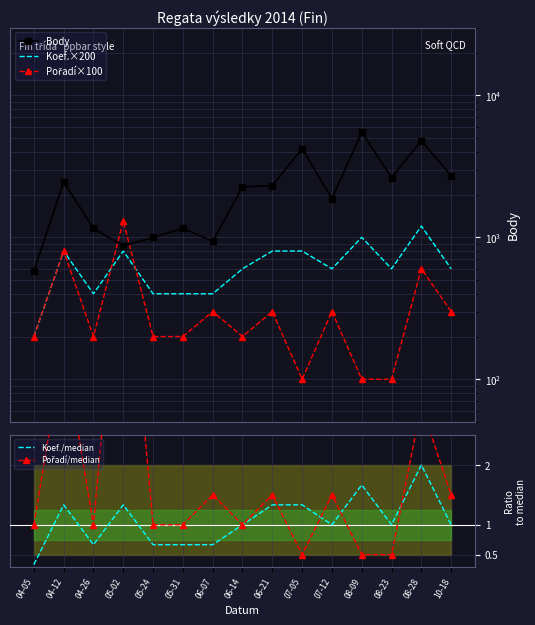

At which label does Koef.×200 first exceed 600?

04-12